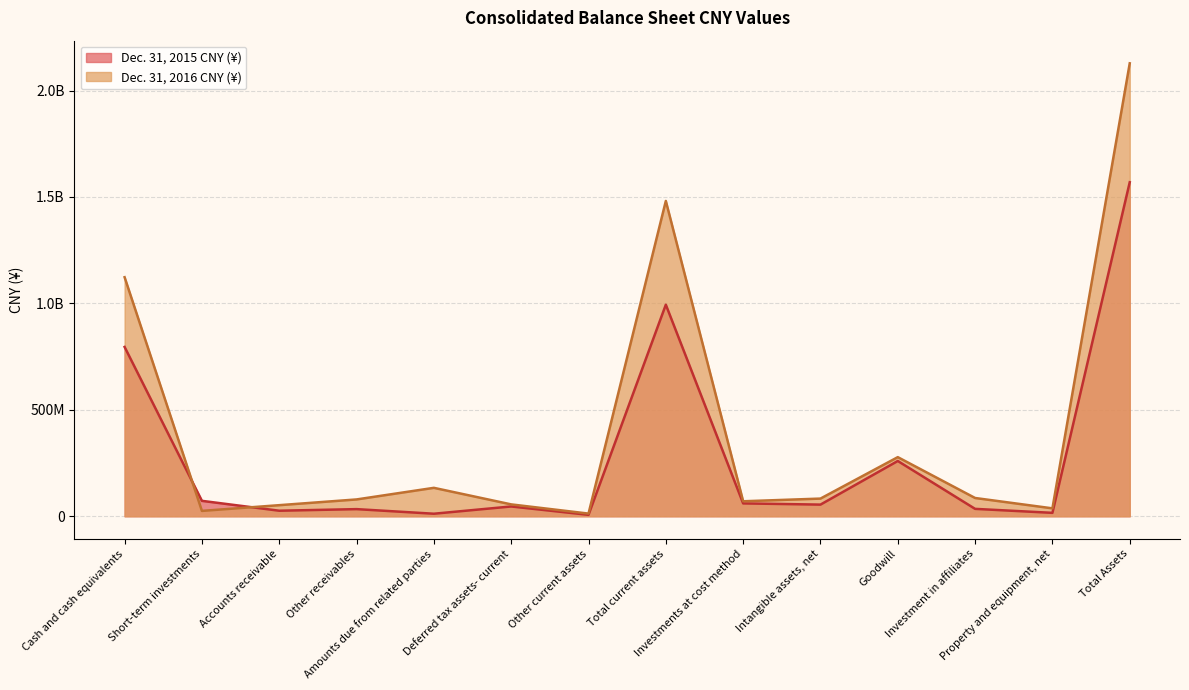

Rank the categories by Dec. 31, 2015 CNY value from highest to lowest.

Total Assets, Total current assets, Cash and cash equivalents, Goodwill, Short-term investments, Investments at cost method, Intangible assets, net, Deferred tax assets- current, Investment in affiliates, Other receivables, Accounts receivable, Property and equipment, net, Amounts due from related parties, Other current assets